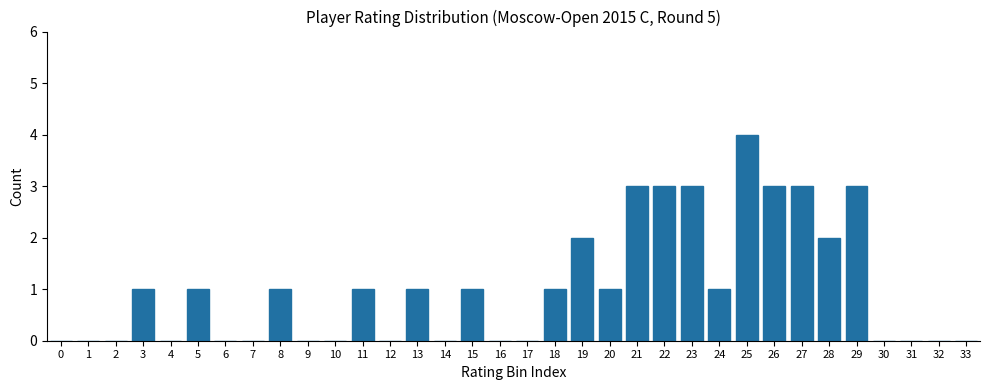

How many data points does each series have?

34